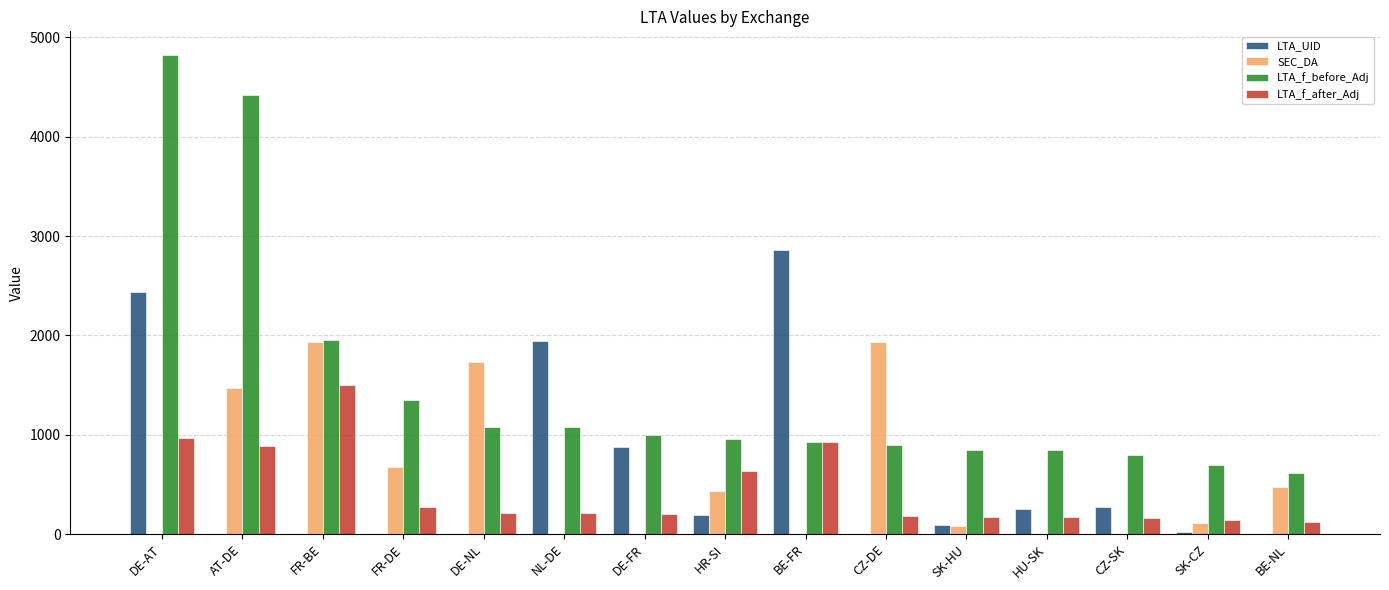

Are the bars grouped side by side (vs. stacked)?

Yes